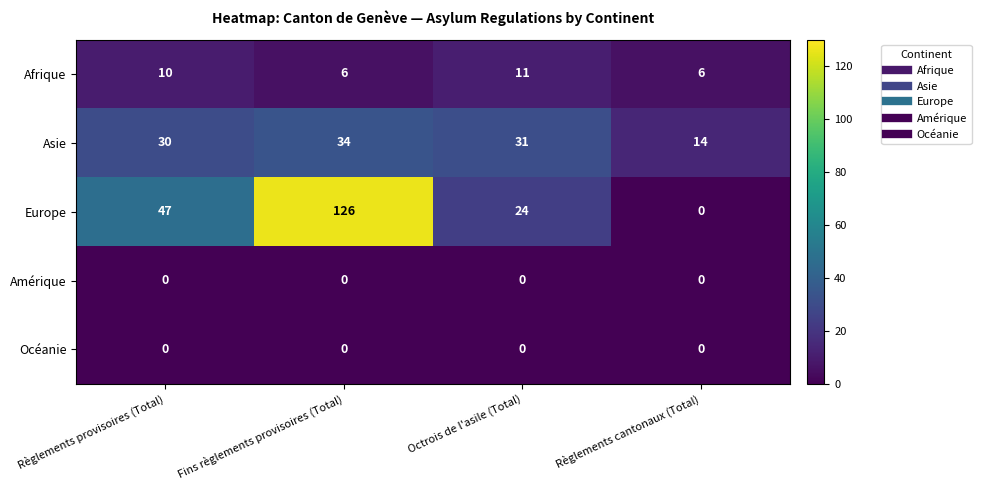

Which category has the highest value across all series?

Fins règlements provisoires (Total)